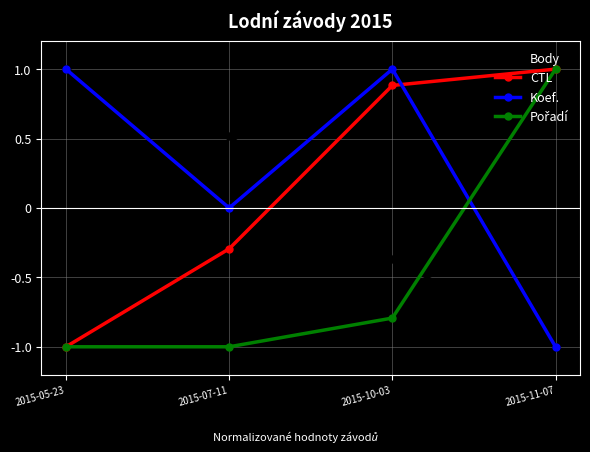

What is the label of the 2nd point from the left?

2015-07-11